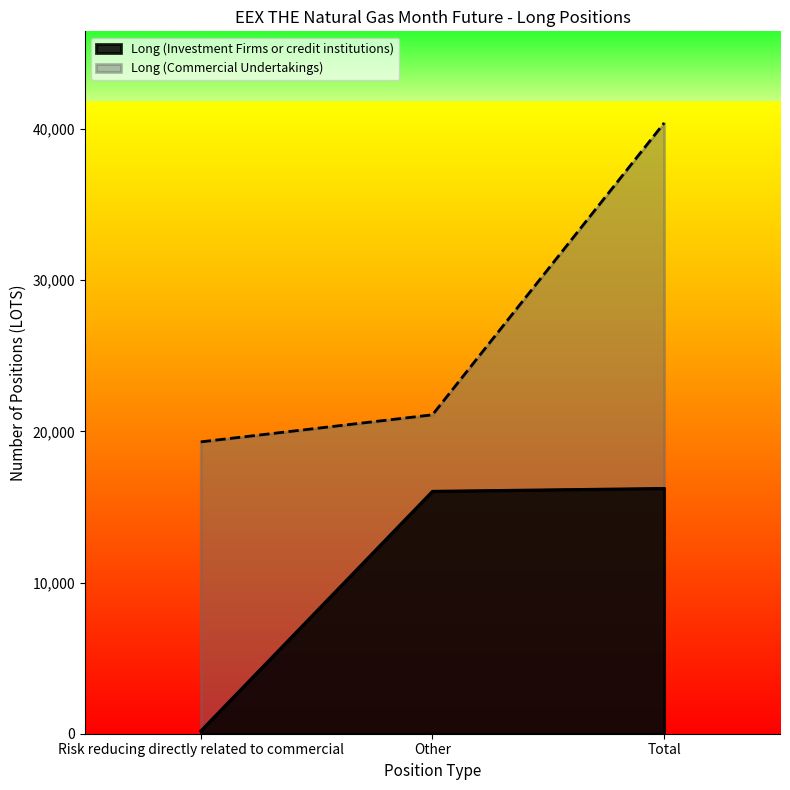

At Risk reducing directly related to commercial, list the series in order from smallest to largest.

Long (Investment Firms or credit institutions), Long (Commercial Undertakings)